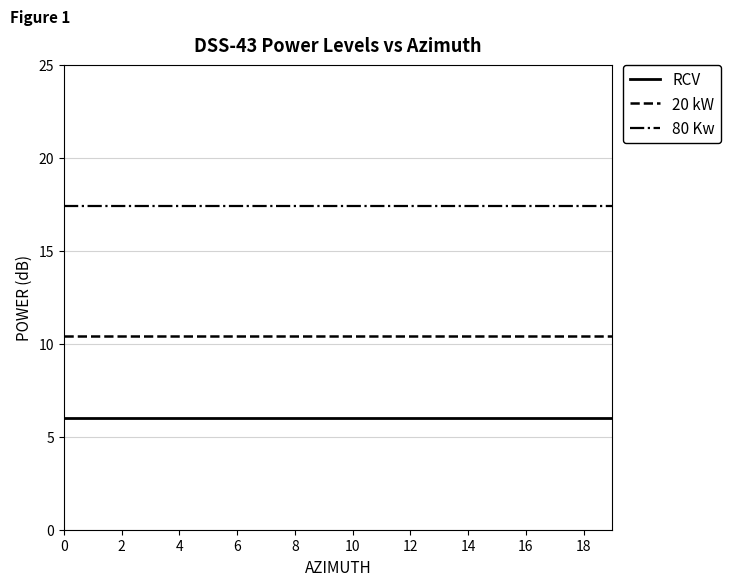

True or false: 80 Kw and RCV cross at least once.

False